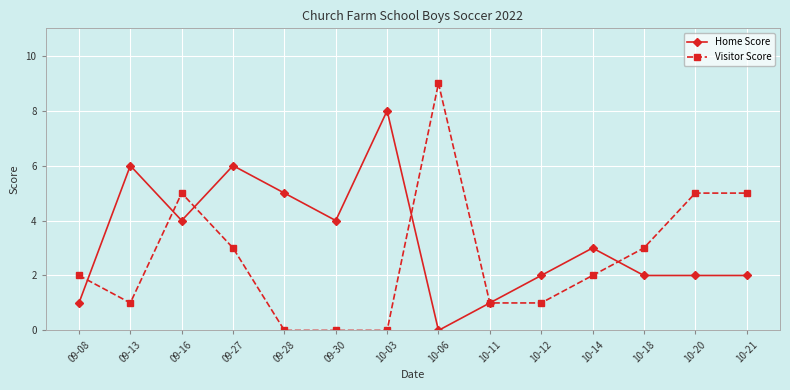

At 10-03, list the series in order from smallest to largest.

Visitor Score, Home Score